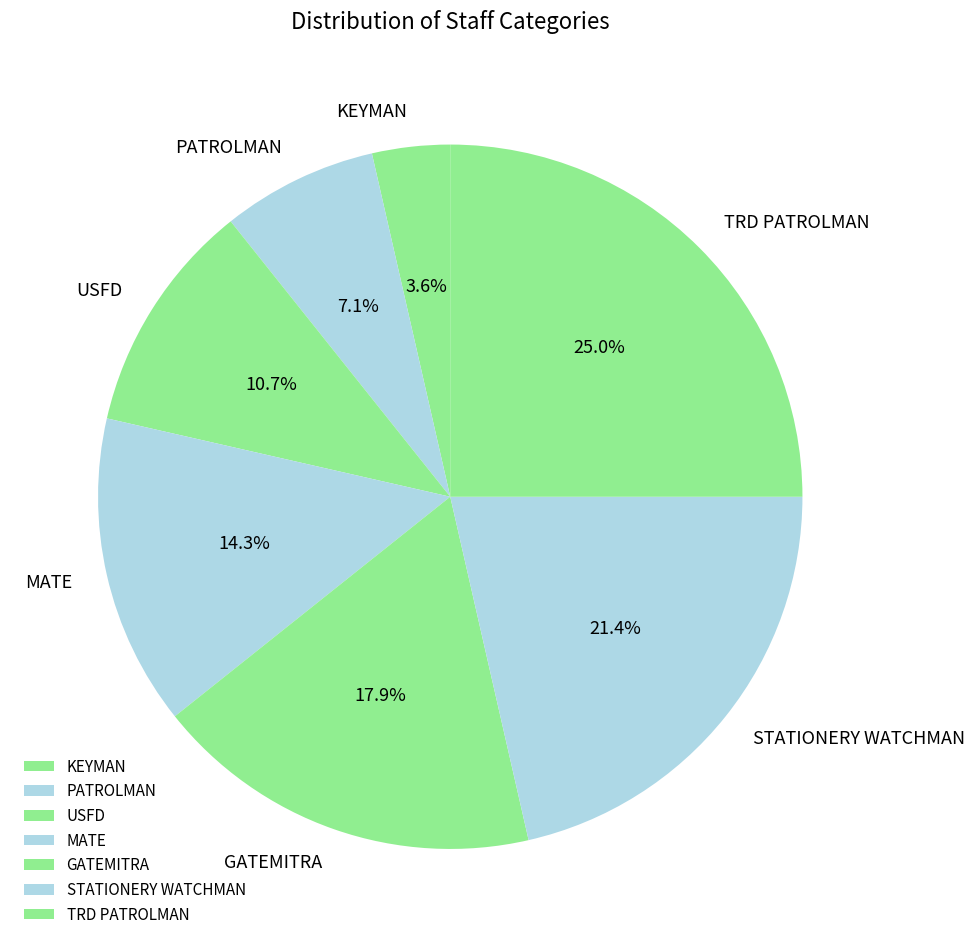

Between USFD and MATE, which is larger?

MATE